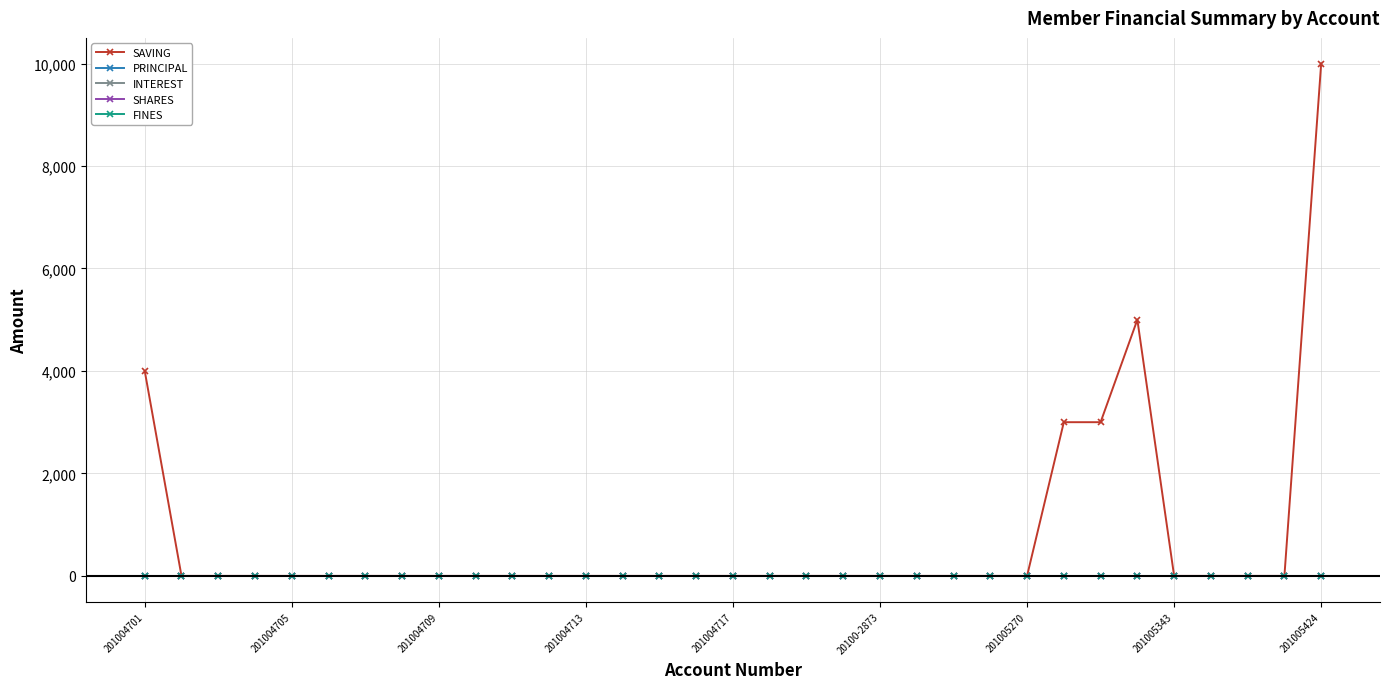

List the labels in order of PRINCIPAL value, smallest first.

201004701, 201004705, 201004709, 201004713, 201004717, 20100-2873, 201005270, 201005343, 201005424, 9, 10, 11, 12, 13, 14, 15, 16, 17, 18, 19, 20, 21, 22, 23, 24, 25, 26, 27, 28, 29, 30, 31, 32